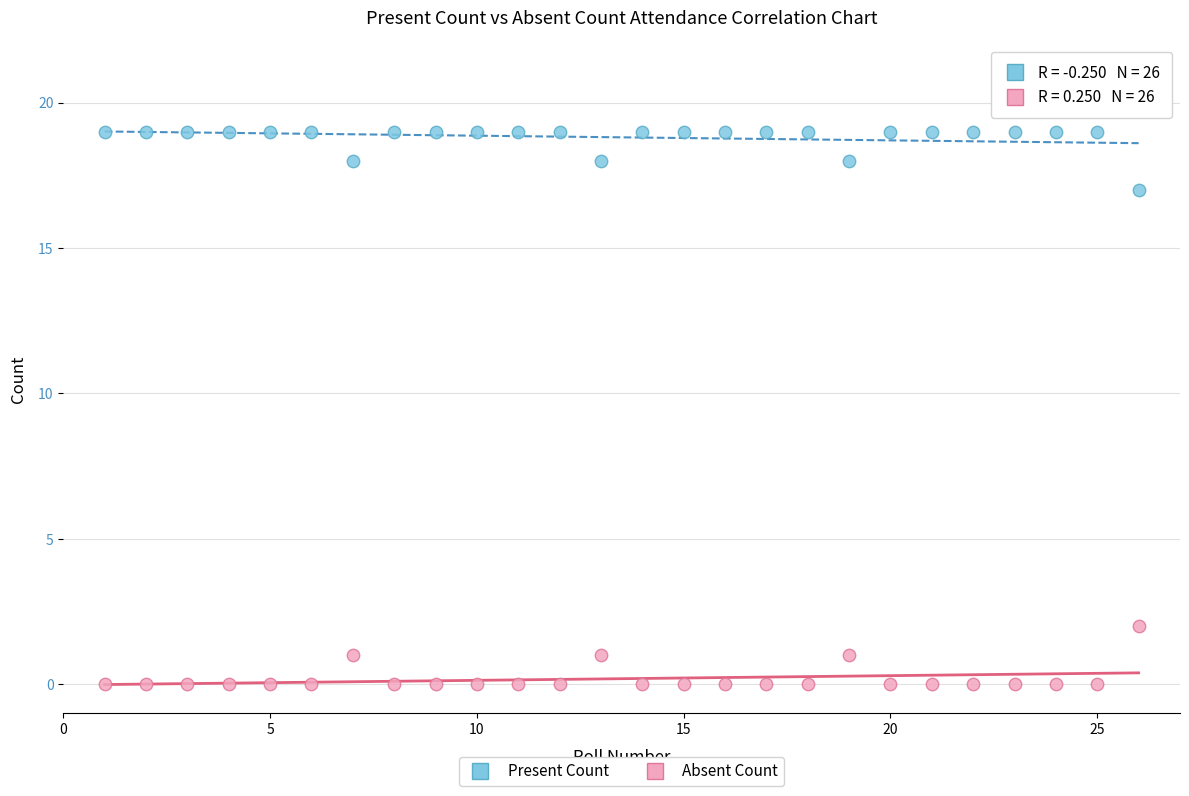

What is the X range (max minus min) for the scatter plot?

25